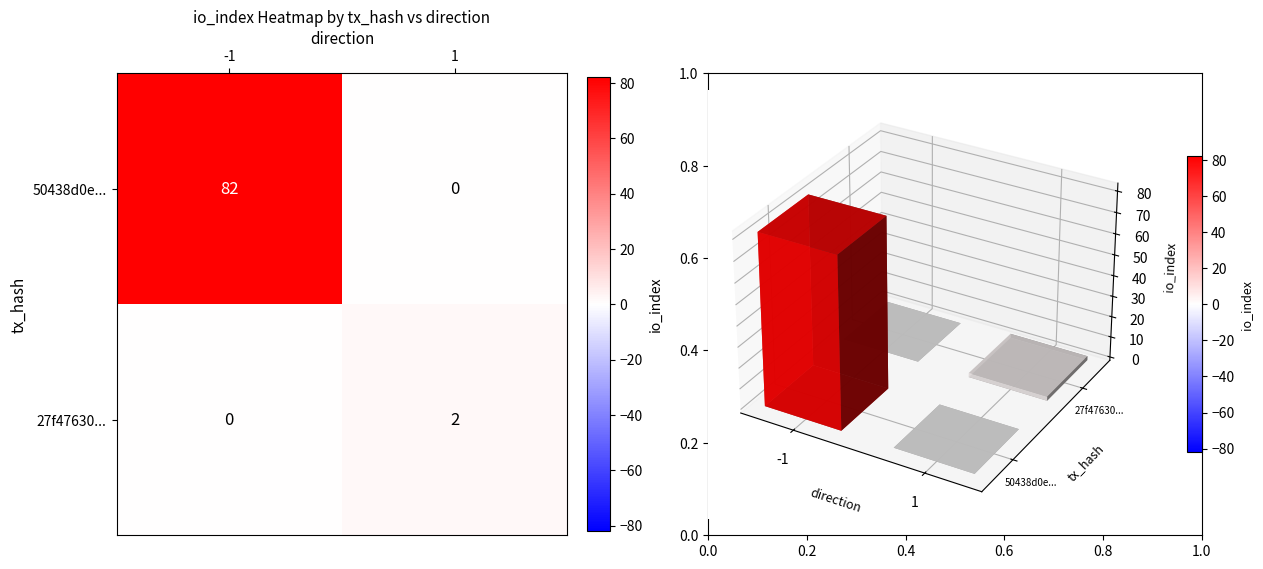

What is the sum of the 50438d0e... values at 1 and -1?

82